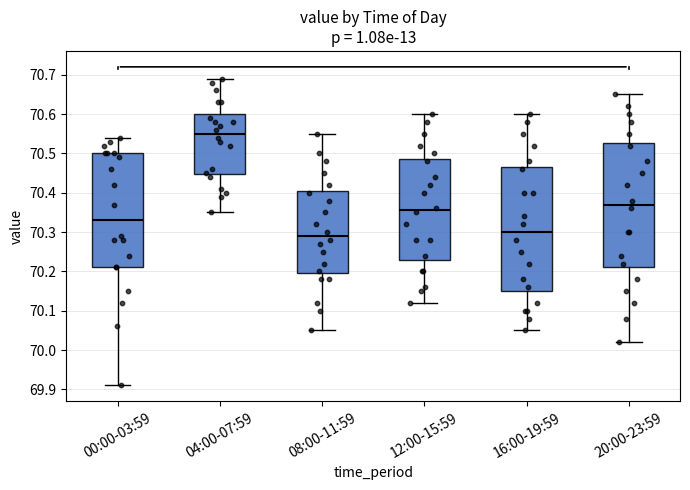

Which box's median line is the lowest?

08:00-11:59